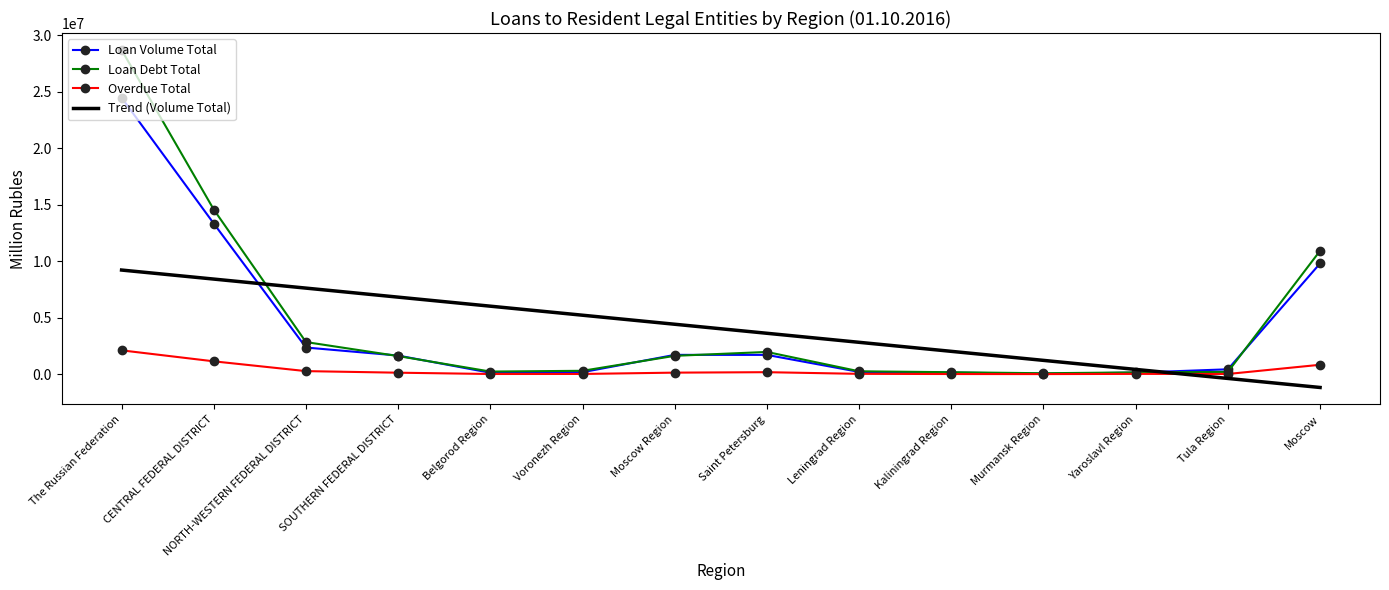

What is the greatest value displayed?

28683402.0